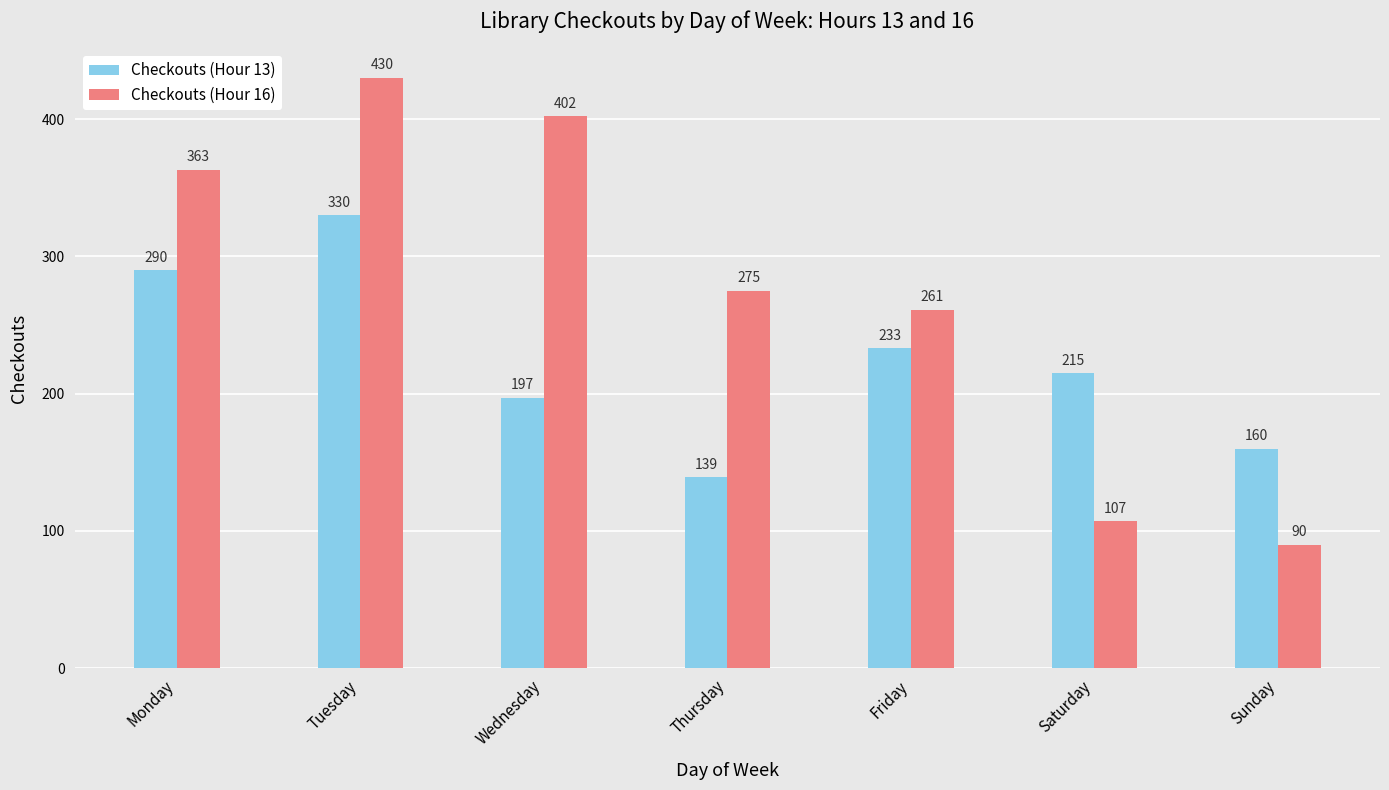

How many series are shown in this chart?

2